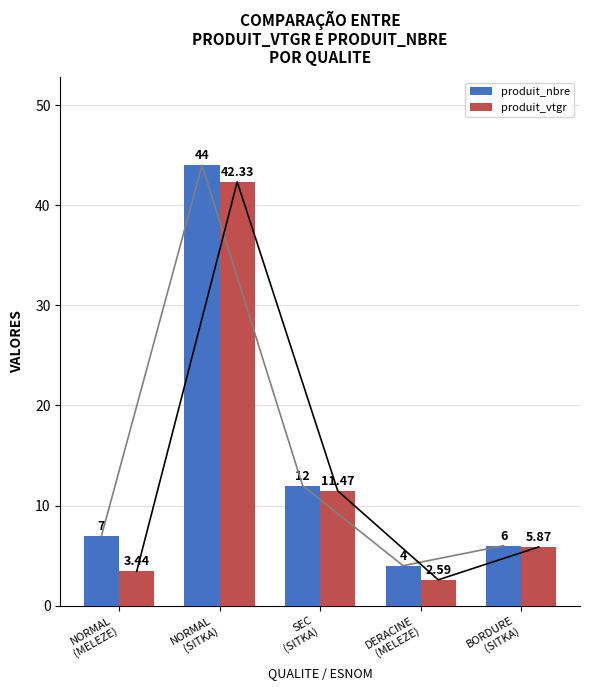

What is the minimum value shown in the chart?

2.6